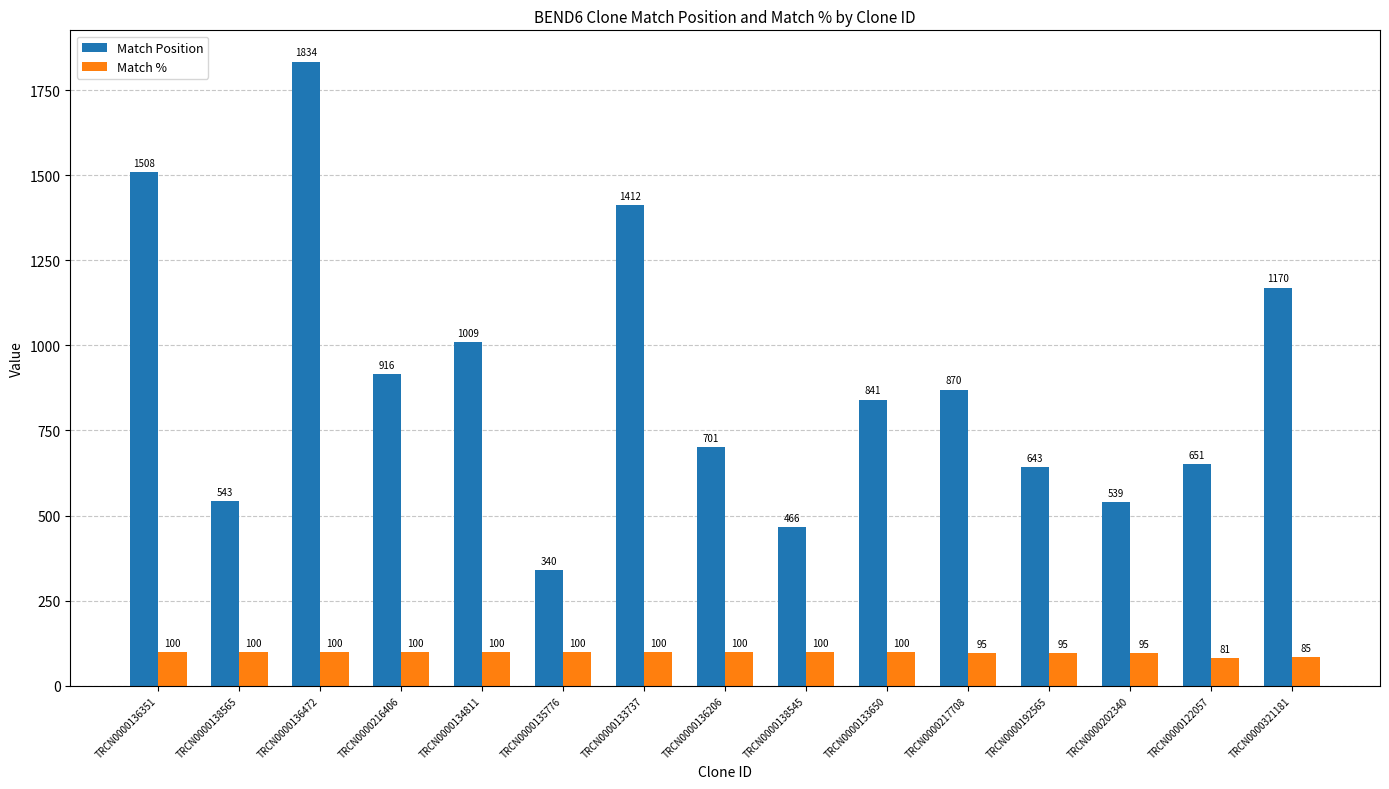

List the series in order of their overall mean, highest first.

Match Position, Match %